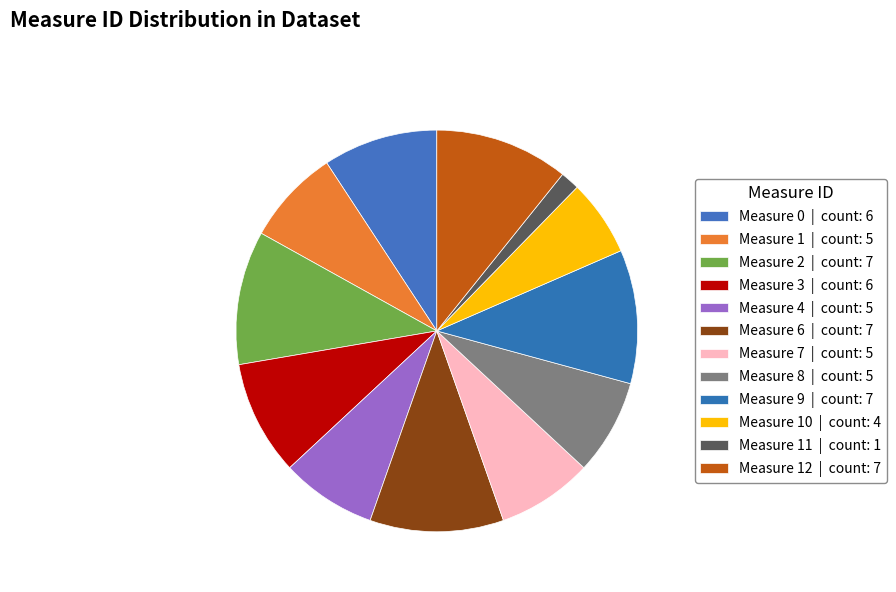

Which category has the smallest portion of the pie?

11